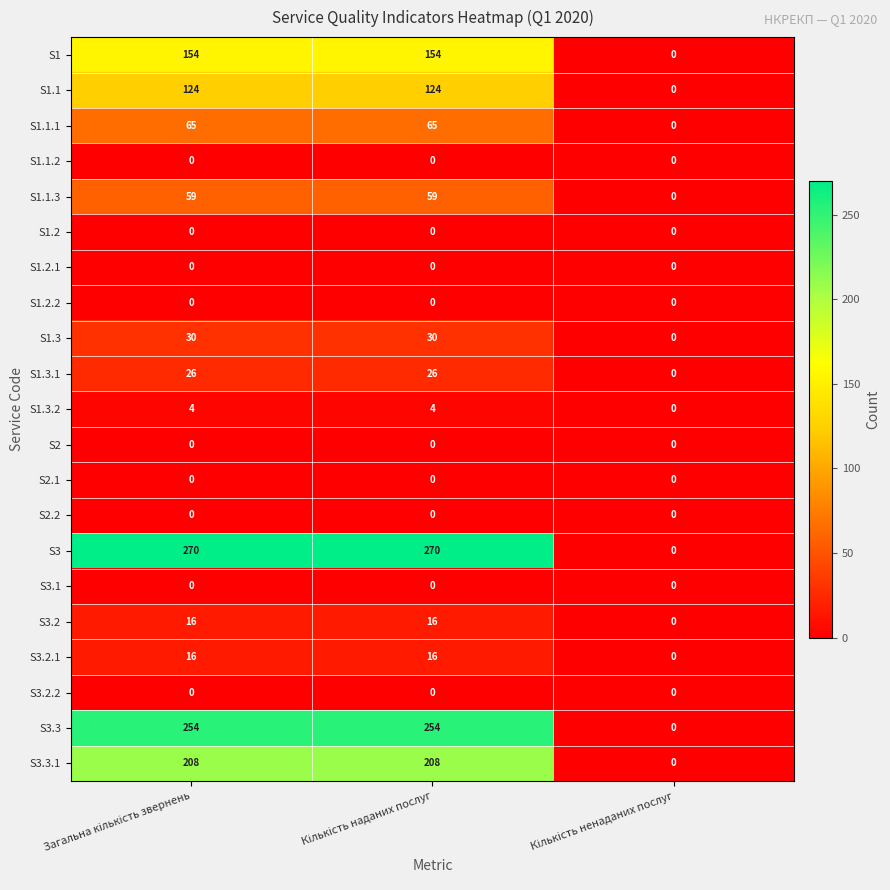

What is the maximum value shown in the chart?

270